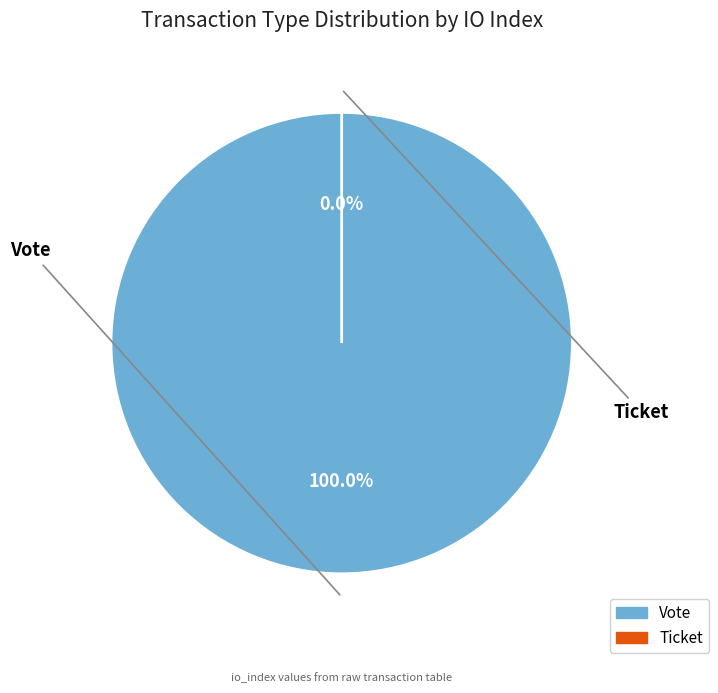

What percentage is the Vote slice, to the nearest percent?

100%